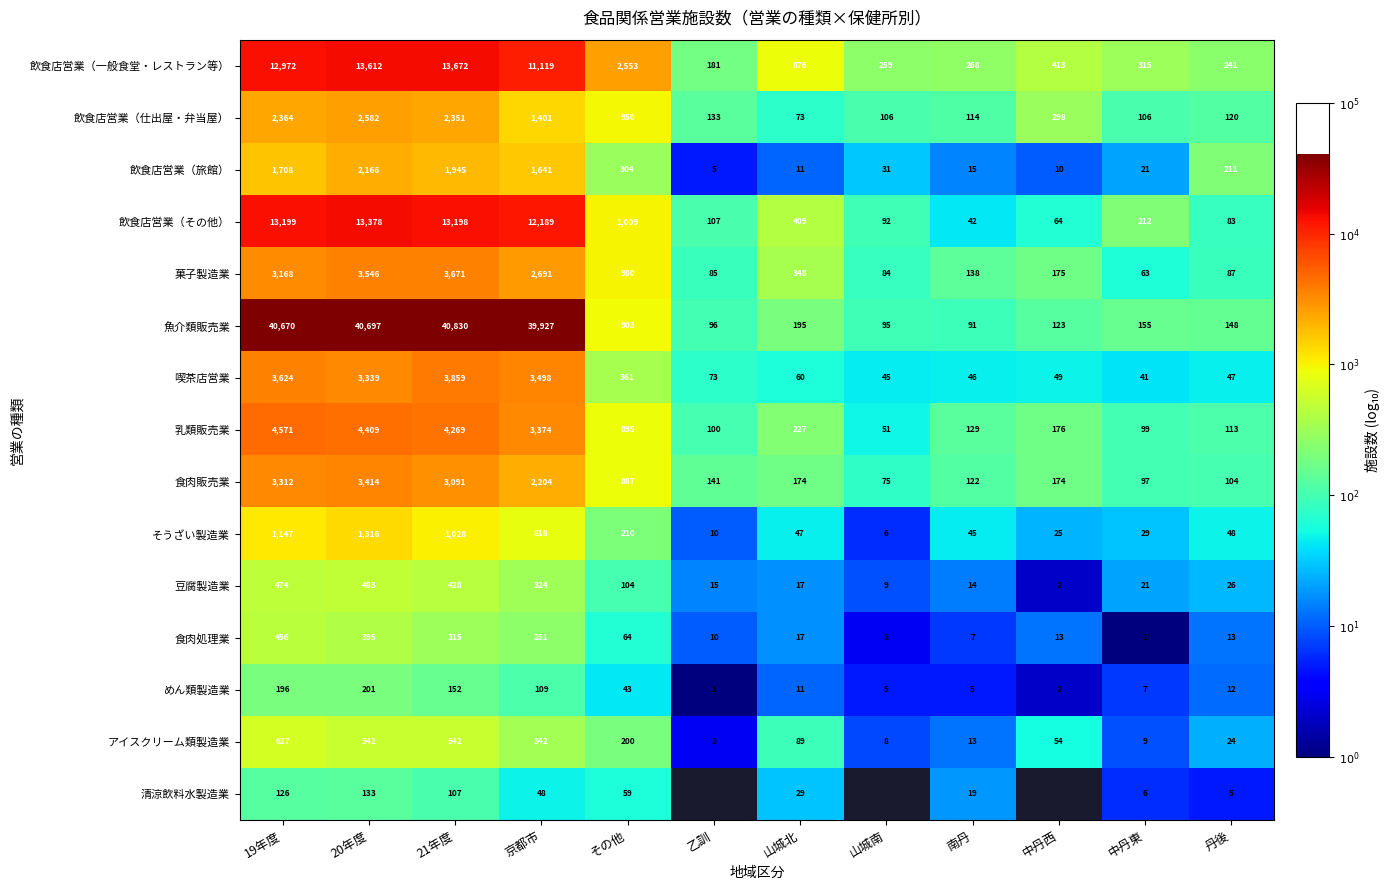

At which label is 食肉処理業 closest to 228?

京都市